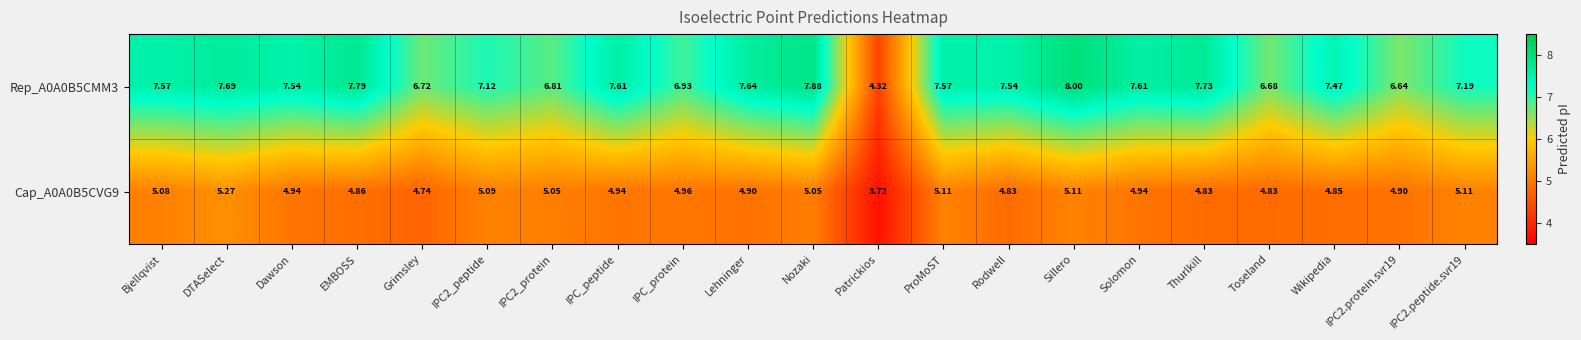

Which label corresponds to the largest value in the chart?

Sillero